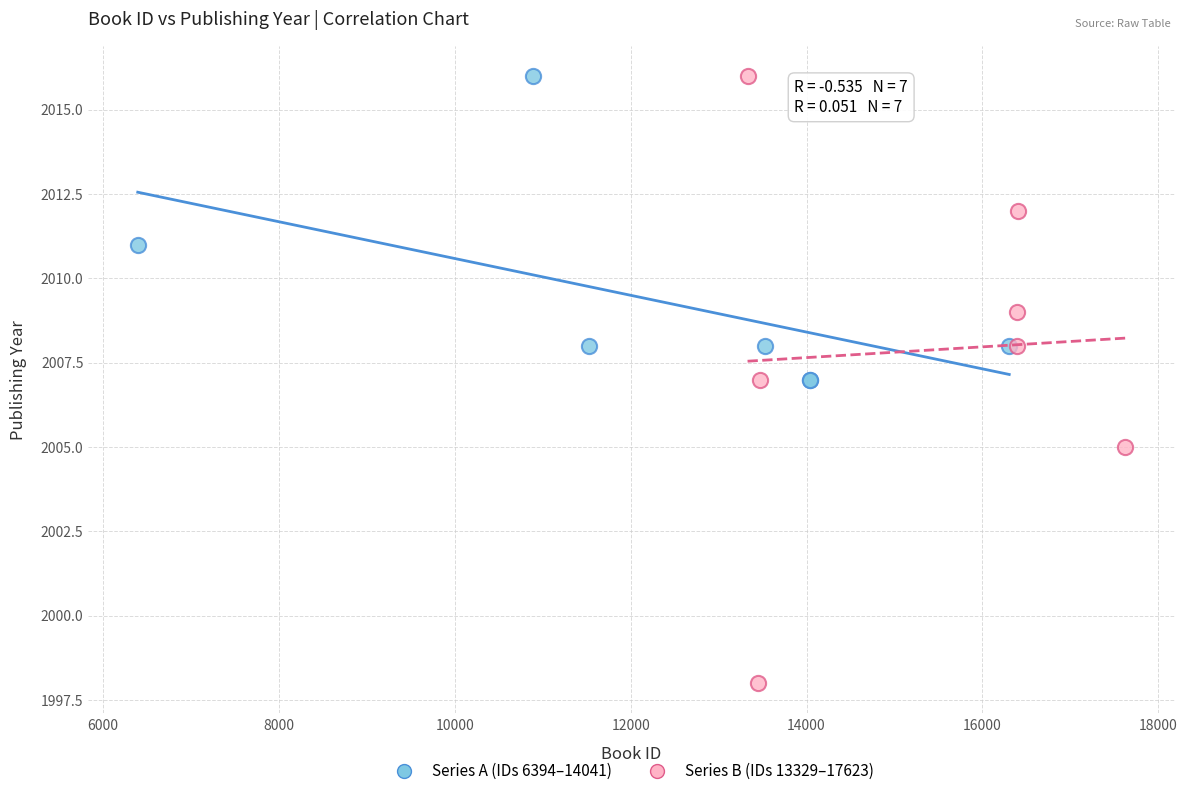

Which series contains the lowest Y value?

Series B (IDs 13329–17623)